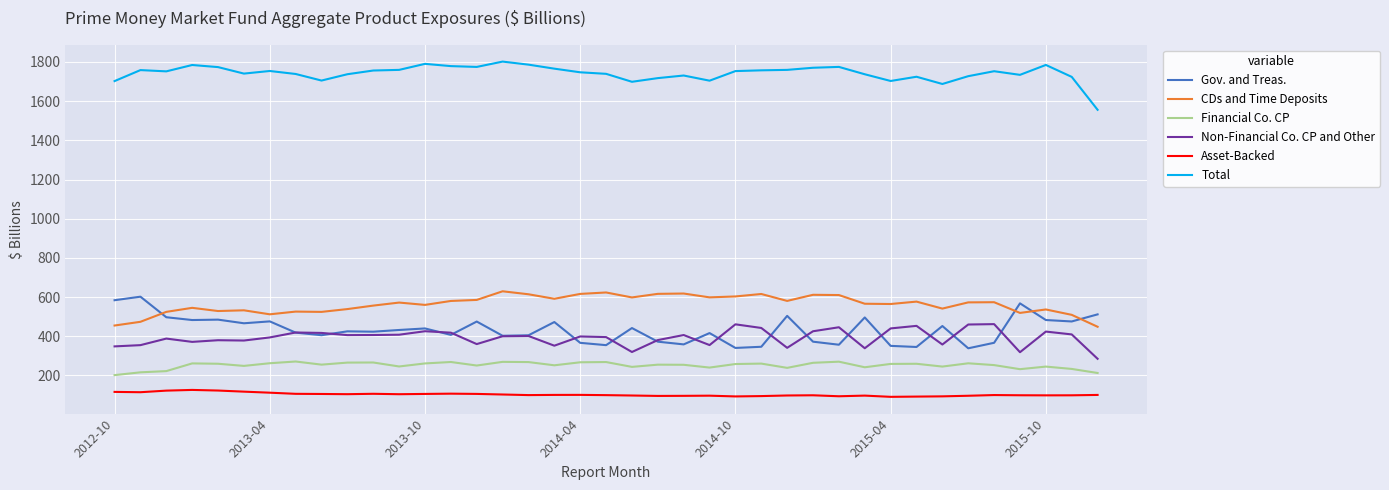

True or false: Total and CDs and Time Deposits intersect in this chart.

False